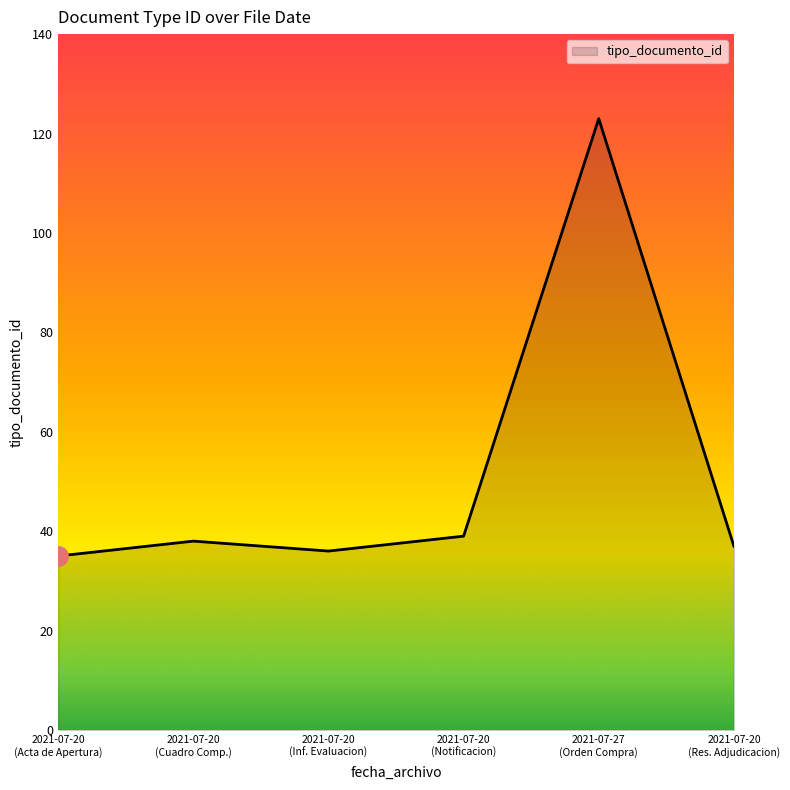

Reading right to left, list all the values displayed in this chart.

37	123	39	36	38	35